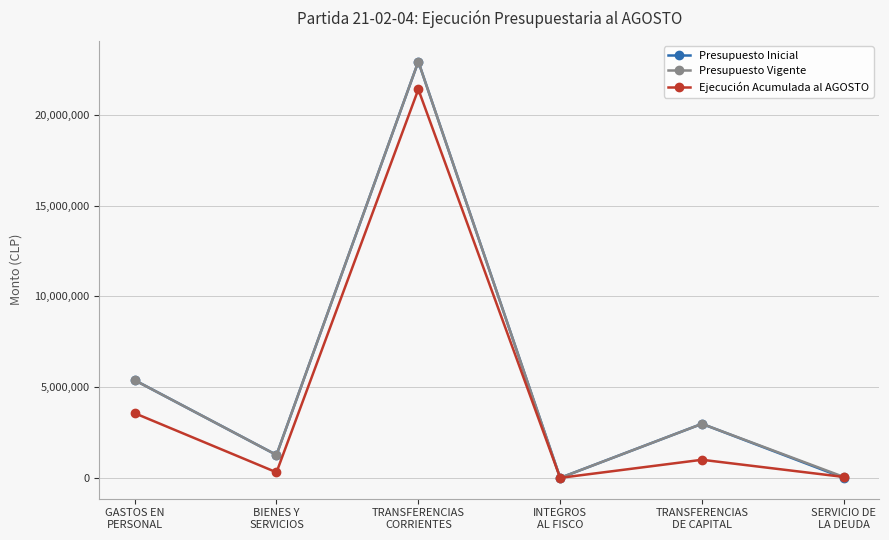

In Presupuesto Inicial, how many points are higher than both neighbors (excluding endpoints)?

2